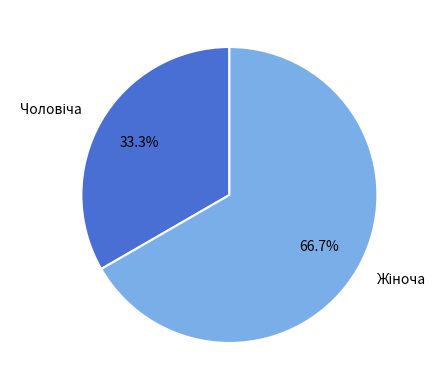

Does any single category account for the majority?

Yes